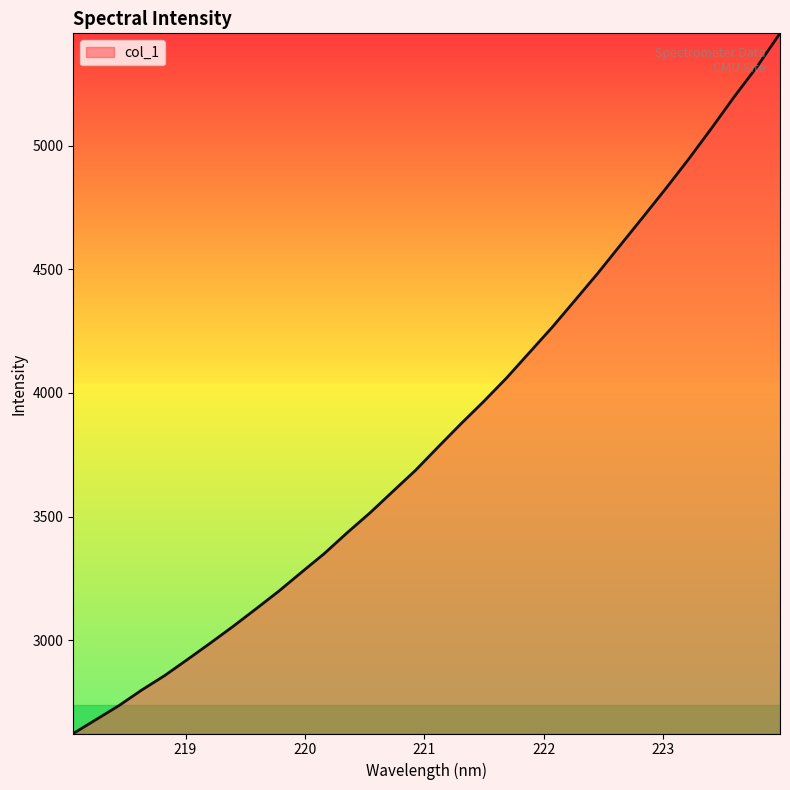

Does the chart have visible grid lines?

No